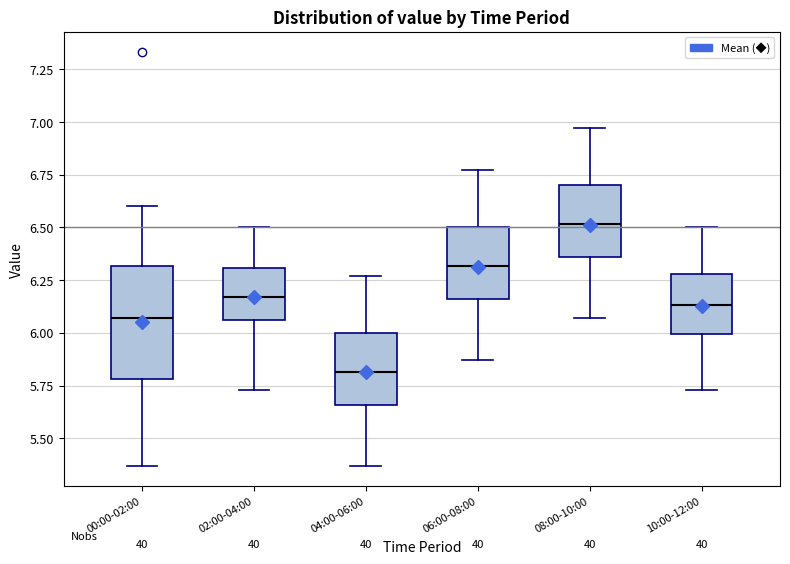

Reading left to right, read every box against the y-axis: the position of its median line, the range the box covers, and the ends of its whiskers. The values are not printed on the chart, so give them approximately, as read against the axis.

00:00-02:00: median 6.05, box 5.80 to 6.30, whiskers 5.35 to 6.60
02:00-04:00: median 6.15, box 6.05 to 6.30, whiskers 5.75 to 6.50
04:00-06:00: median 5.80, box 5.65 to 6.00, whiskers 5.35 to 6.25
06:00-08:00: median 6.30, box 6.15 to 6.50, whiskers 5.85 to 6.75
08:00-10:00: median 6.50, box 6.35 to 6.70, whiskers 6.05 to 6.95
10:00-12:00: median 6.15, box 6.00 to 6.30, whiskers 5.75 to 6.50